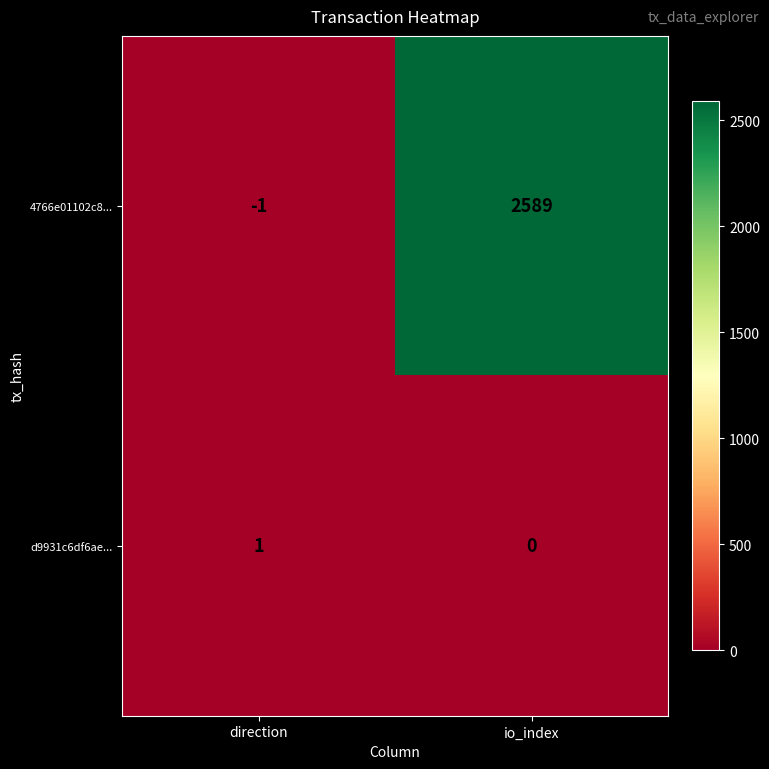

List the series in order of their peak value, lowest first.

d9931c6df6ae..., 4766e01102c8...